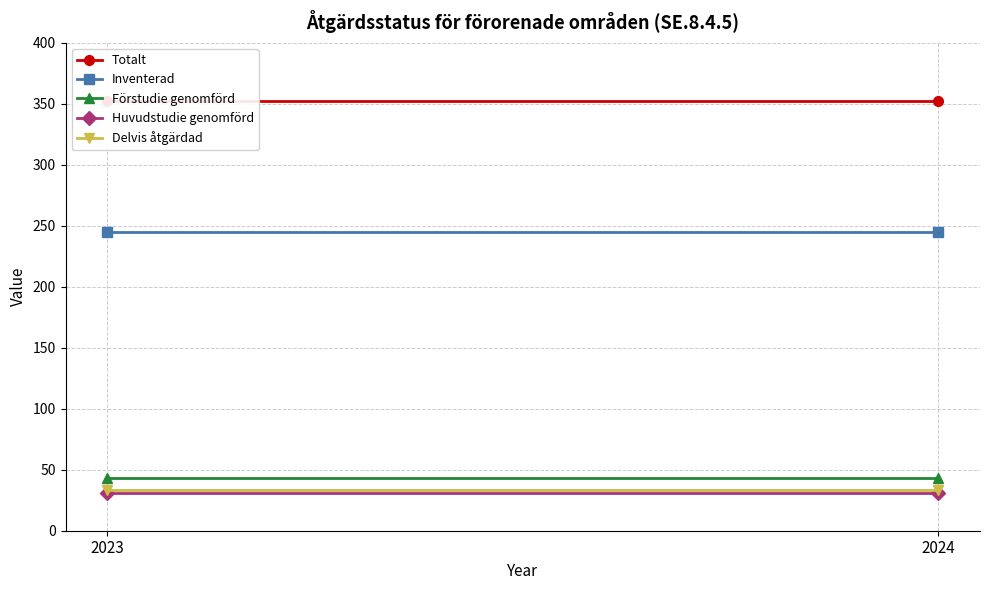

Count the number of data series in this chart.

5